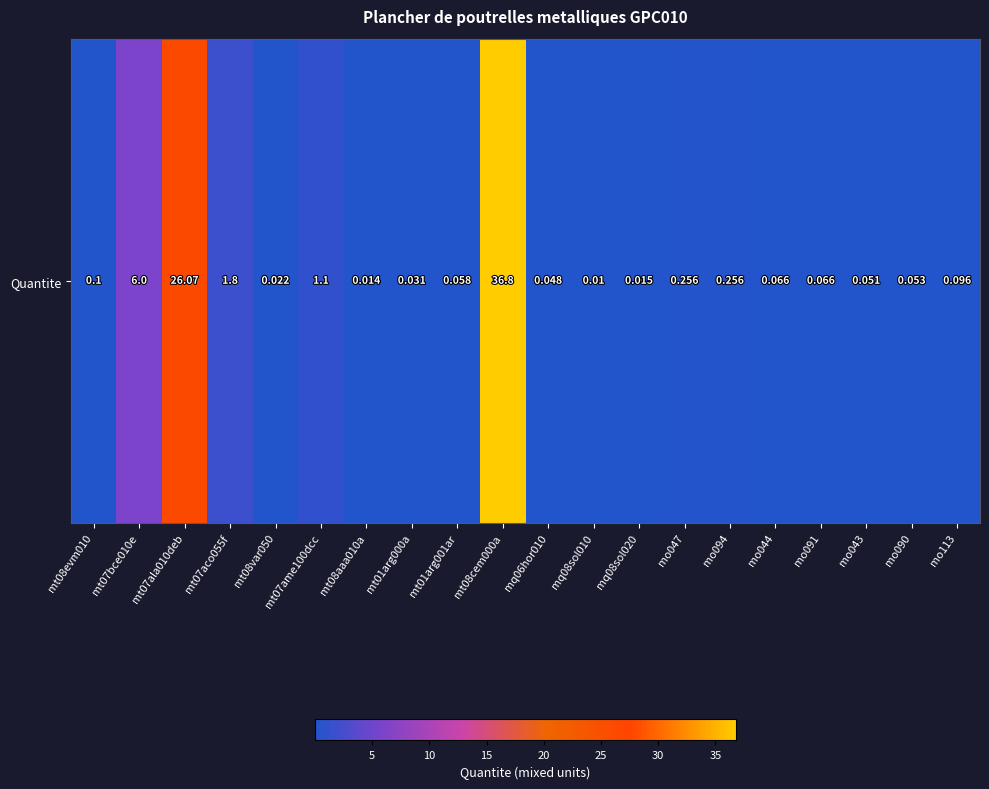

How many series are shown in this chart?

1